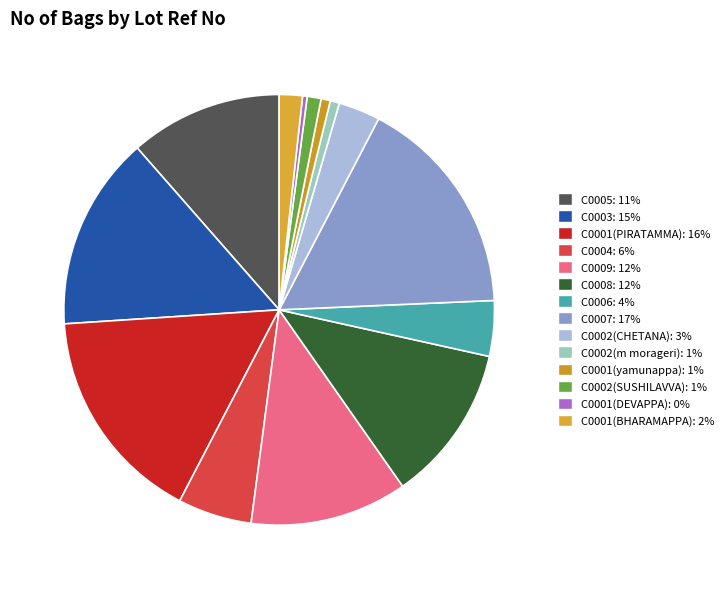

Do C0001(DEVAPPA) and C0009 together represent more than half of the pie?

No